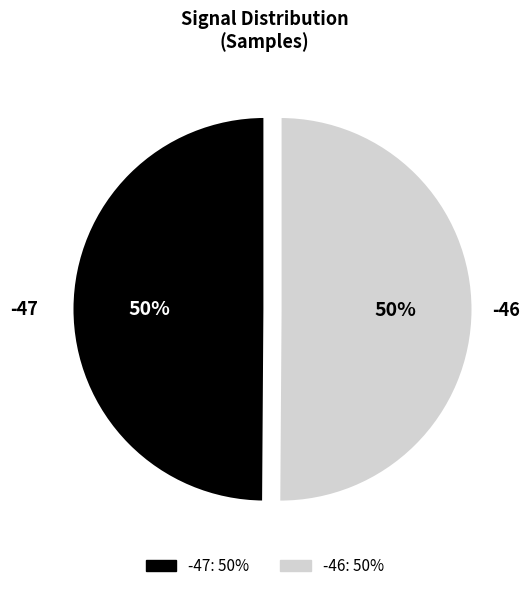

How many segments does this pie chart have?

2